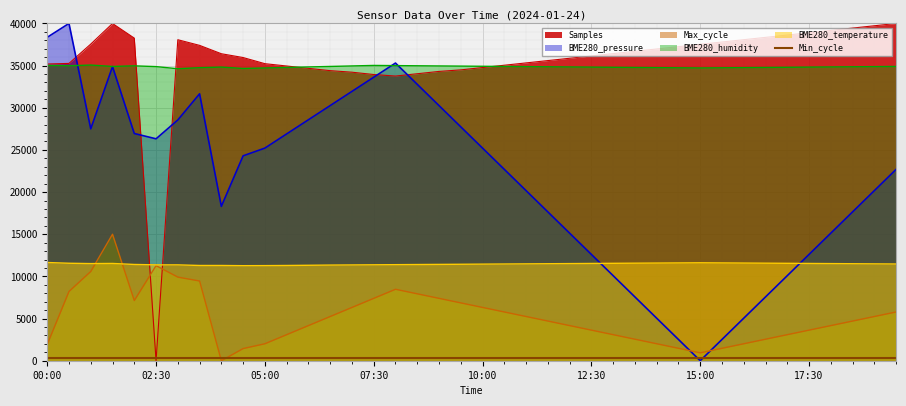

Reading left to right, extract all data points from this chart.

Samples: 35190.4	35260.2	37551.6	39993.6	38260.1	0.0	38069.2	37399.3	36407.3	35955.8	35228.0	34952.7	34677.4	34402.1	34218.6	33943.3	33759.8	34035.1	34310.4	34493.9	34769.2	35044.5	35319.8	35595.1	35870.4	36145.7	36421.0	36696.3	36971.6	37246.9	37522.3	37797.6	38072.9	38348.2	38623.5	38898.8	39174.1	39449.4	39724.7	40000.0
BME280_pressure: 38352.6	40000.0	27501.6	34881.3	26946.8	26316.5	28552.2	31653.7	18306.4	24299.2	25215.4	26896.4	28577.4	30258.5	31939.5	33620.5	35301.5	32780.0	30258.5	27736.9	25215.4	22693.8	20172.3	17650.8	15129.2	12607.7	10086.2	7564.6	5043.1	2521.5	0.0	2521.5	5043.1	7564.6	10086.2	12607.7	15129.2	17650.8	20172.3	22693.8
Max_cycle: 1927.5	8216.1	10585.1	15000.0	7139.3	11274.2	9917.4	9454.4	0.0	1442.9	2013.6	3090.5	4167.3	5244.1	6320.9	7397.7	8474.5	7936.1	7397.7	6859.3	6320.9	5782.5	5244.1	4705.7	4167.3	3628.9	3090.5	2552.0	2013.6	1475.2	936.8	1475.2	2013.6	2552.0	3090.5	3628.9	4167.3	4705.7	5244.1	5782.5
BME280_humidity: 35012.0	34980.0	35064.0	34900.0	34972.0	34880.0	34628.0	34756.0	34824.0	34660.0	34720.0	34780.0	34840.0	34900.0	34960.0	35020.0	35000.0	34980.0	34960.0	34940.0	34920.0	34900.0	34880.0	34860.0	34840.0	34820.0	34800.0	34780.0	34760.0	34740.0	34720.0	34740.0	34760.0	34780.0	34800.0	34820.0	34840.0	34860.0	34880.0	34900.0
BME280_temperature: 11648.0	11560.0	11520.0	11536.0	11416.0	11368.0	11368.0	11296.0	11296.0	11272.0	11280.0	11296.0	11320.0	11344.0	11360.0	11376.0	11392.0	11408.0	11424.0	11440.0	11456.0	11472.0	11488.0	11504.0	11520.0	11536.0	11552.0	11568.0	11584.0	11600.0	11616.0	11600.0	11584.0	11568.0	11552.0	11536.0	11520.0	11504.0	11488.0	11472.0